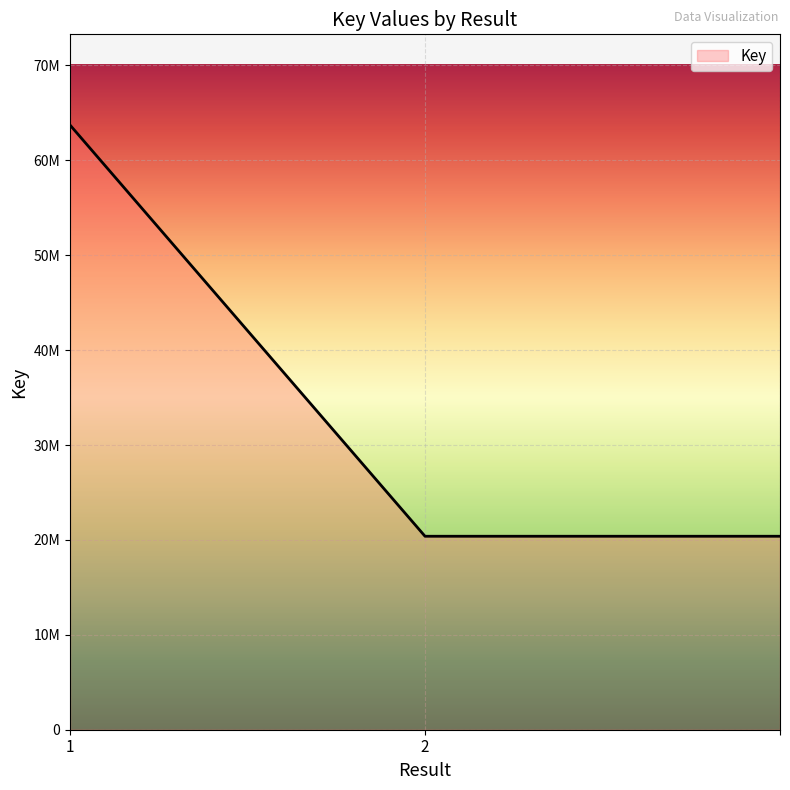

Does the chart have visible grid lines?

Yes